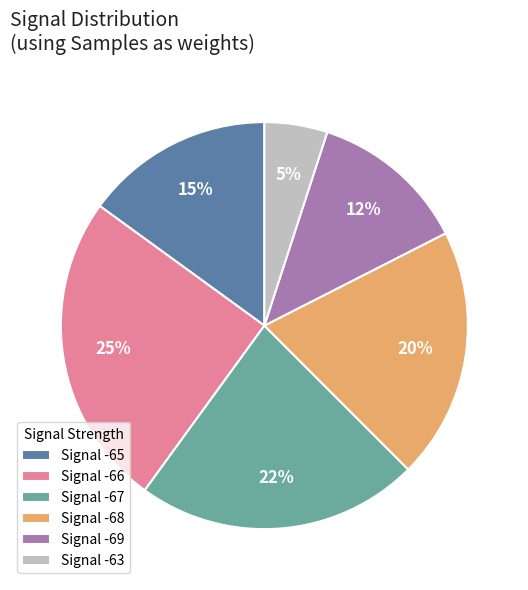

Does Signal -65 represent more than half of the total?

No